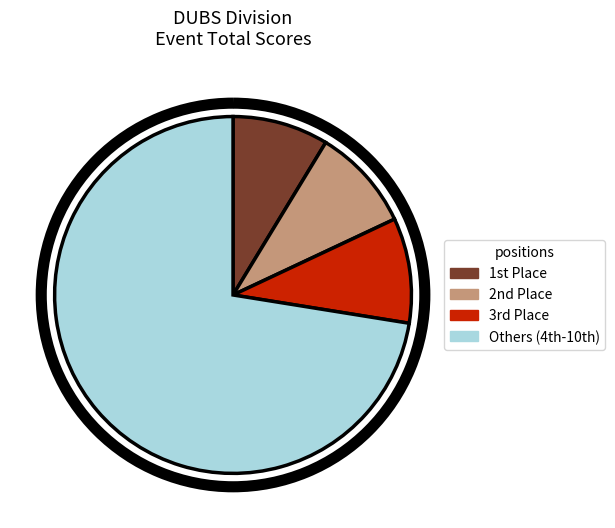

Does any single category account for the majority?

Yes